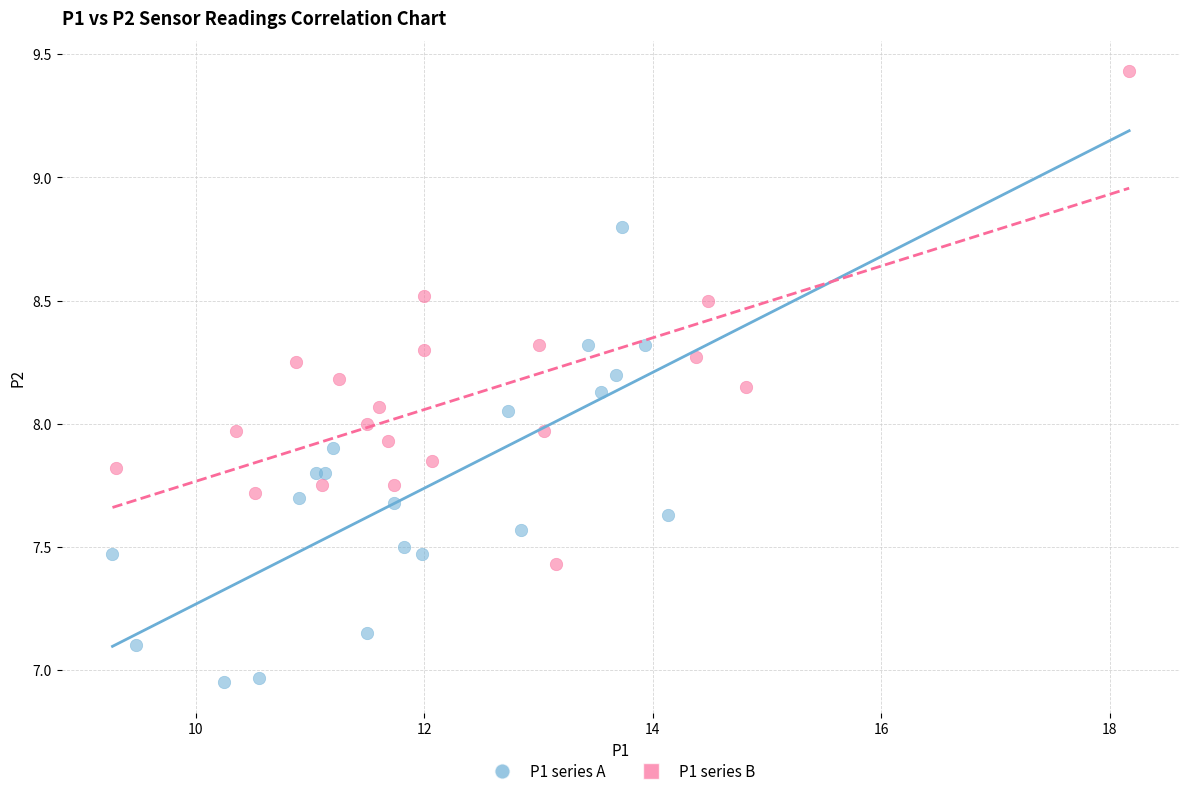

Which series reaches the maximum Y coordinate?

P1 series B